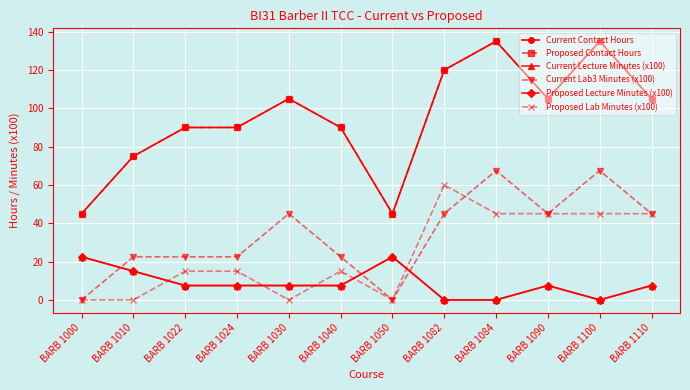

True or false: Proposed Contact Hours and Proposed Lecture Minutes (x100) cross at least once.

False